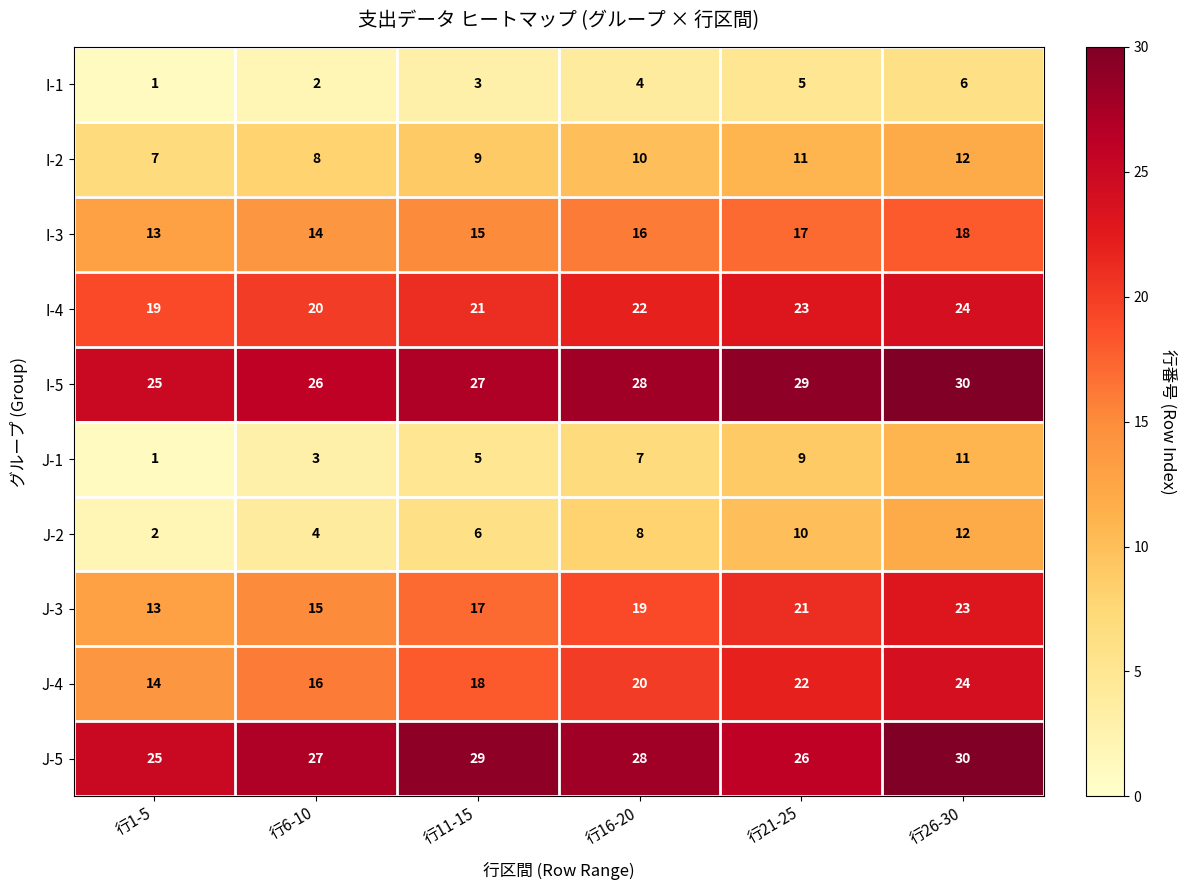

How many I-3 values are between 14 and 17?

4